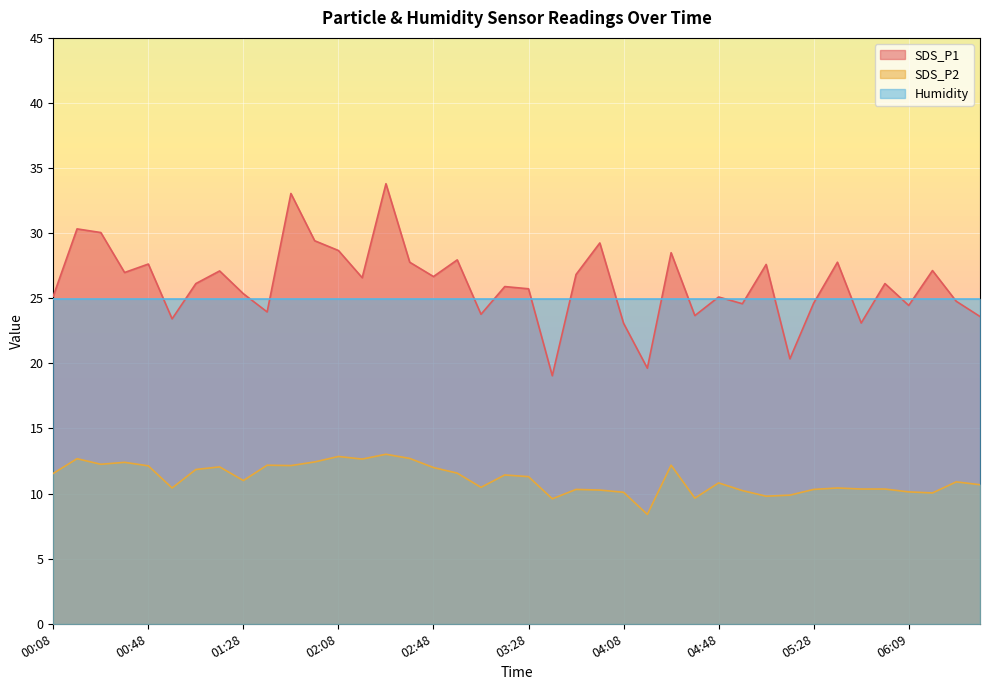

Is it true that SDS_P1 equals 23.6 at 06:39?

True